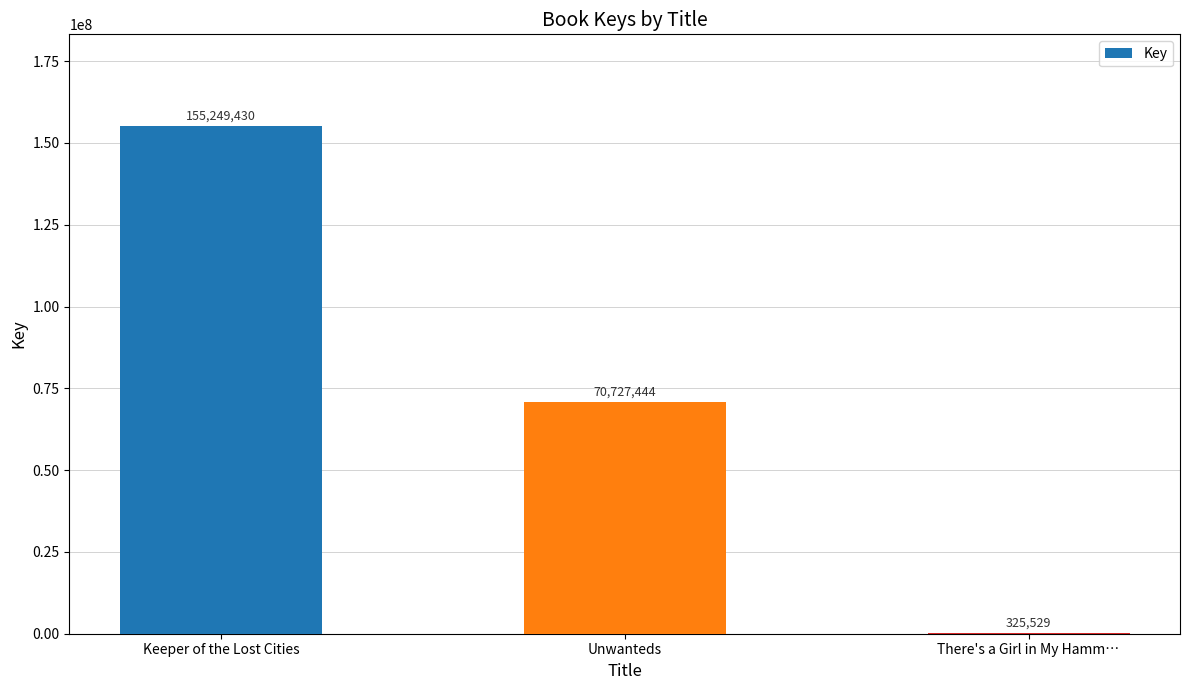

What is the change in value from Keeper of the Lost Cities to There's a Girl in My Hamm…?

-154923901